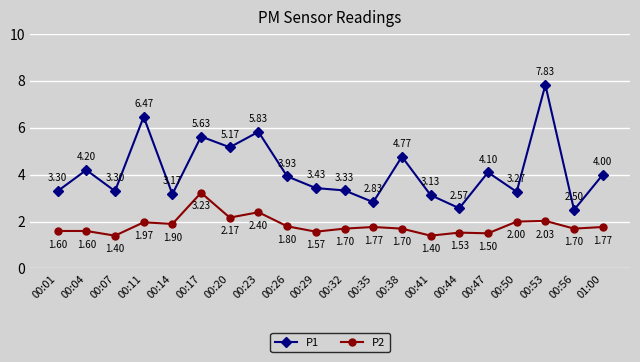

Is this an area chart (filled region under the line)?

No